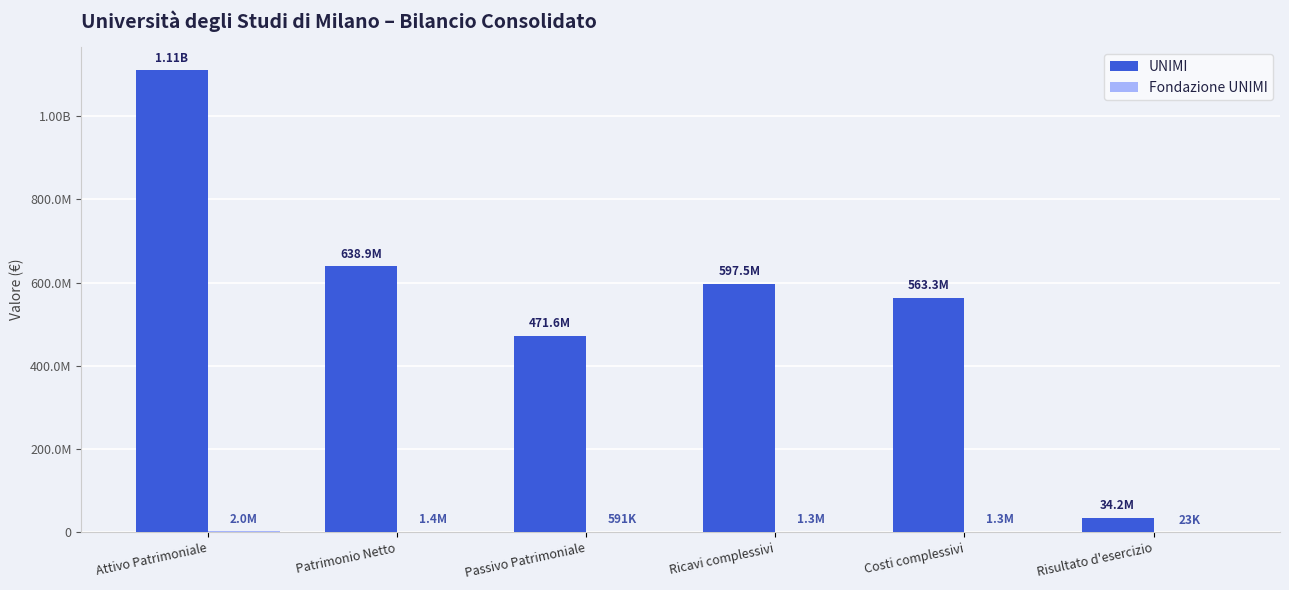

Are the bars grouped side by side (vs. stacked)?

Yes